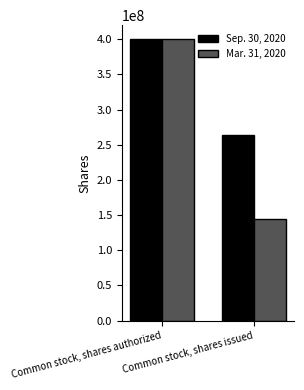

Reading right to left, what are all the values shown in this chart?

Sep. 30, 2020: Common stock, shares issued=264541664	Common stock, shares authorized=400000000
Mar. 31, 2020: Common stock, shares issued=144647664	Common stock, shares authorized=400000000